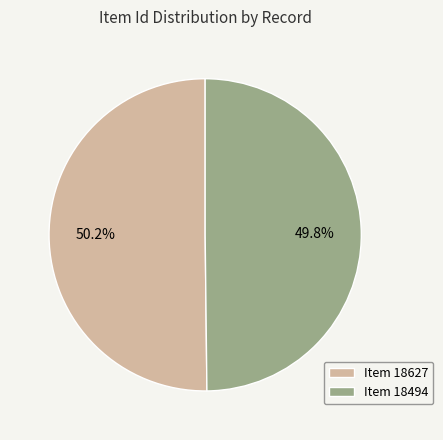

What is the total percentage of Item 18627 and Item 18494?

100.0%